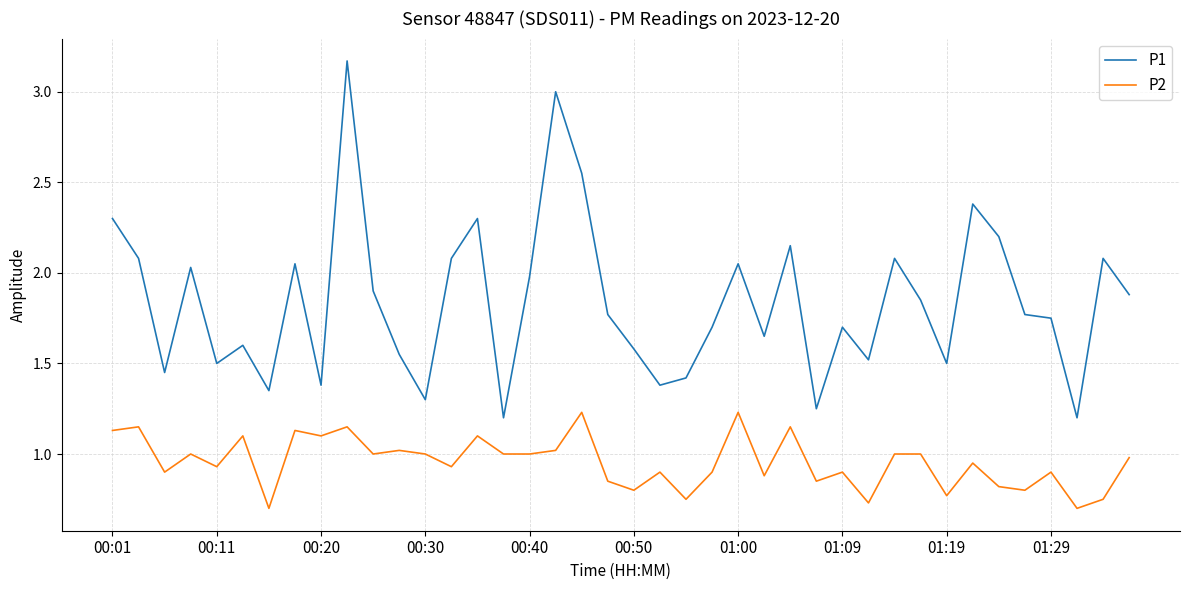

What is the sum of all P1 values?

73.6